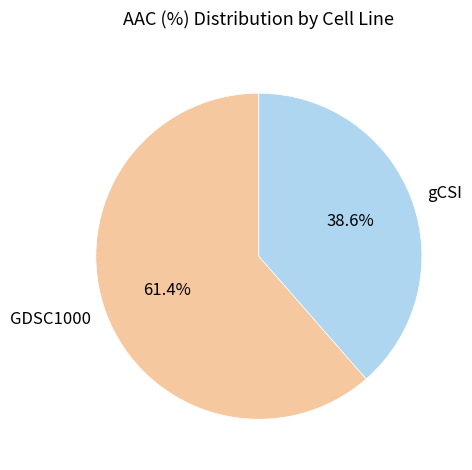

Which category has the biggest portion of the pie?

GDSC1000